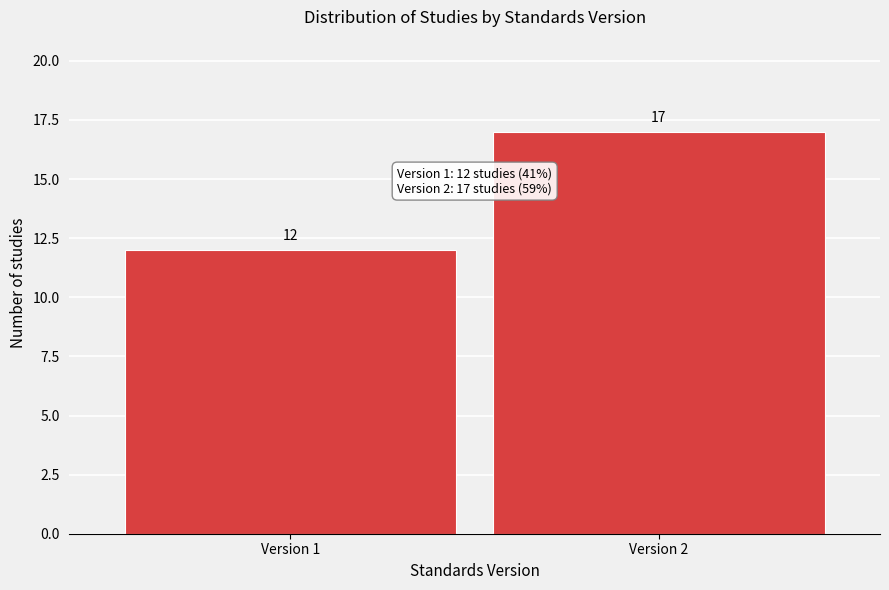

Reading left to right, what are all the values shown in this chart?

12	17